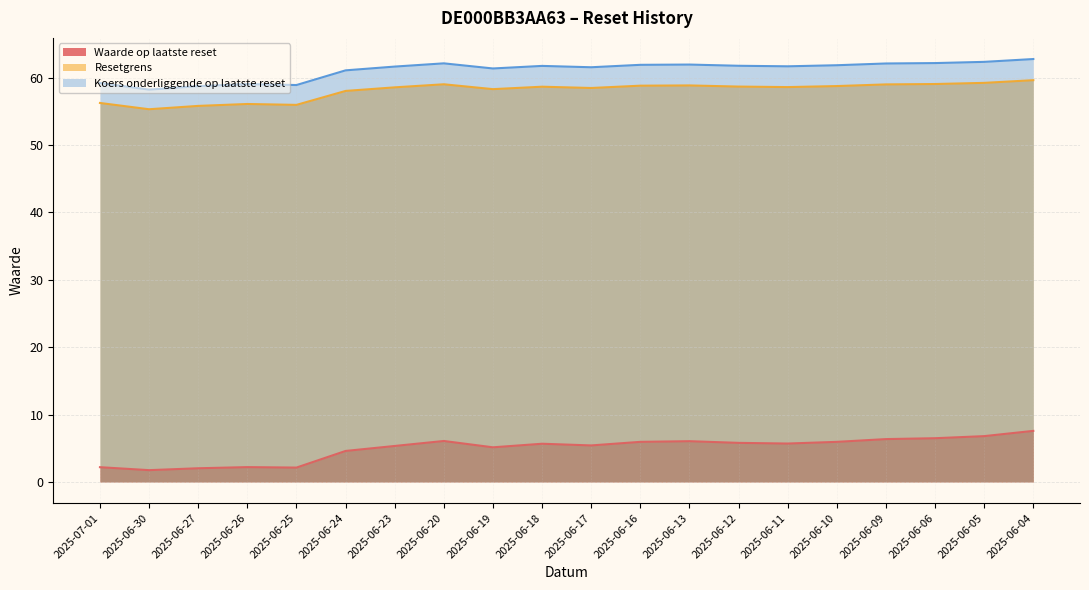

Which category has the lowest value in the Koers onderliggende op laatste reset series?

2025-06-30